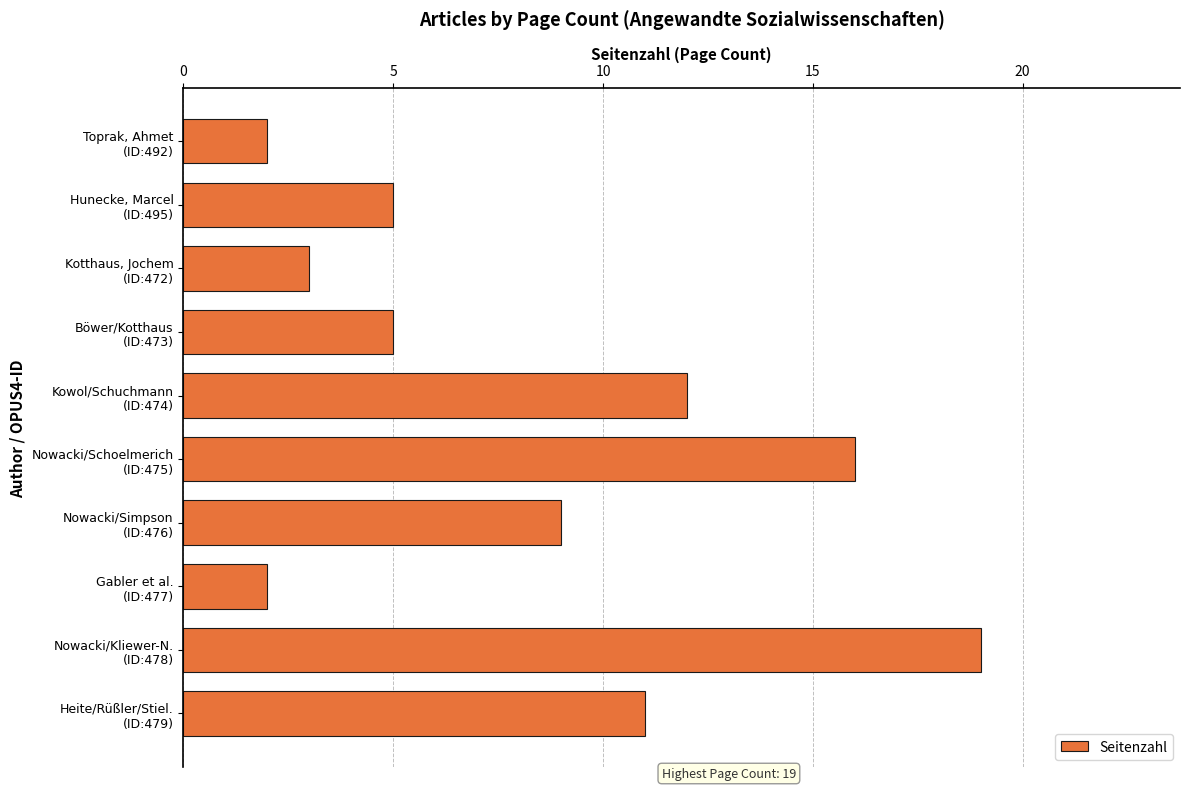

What is the average value?

8